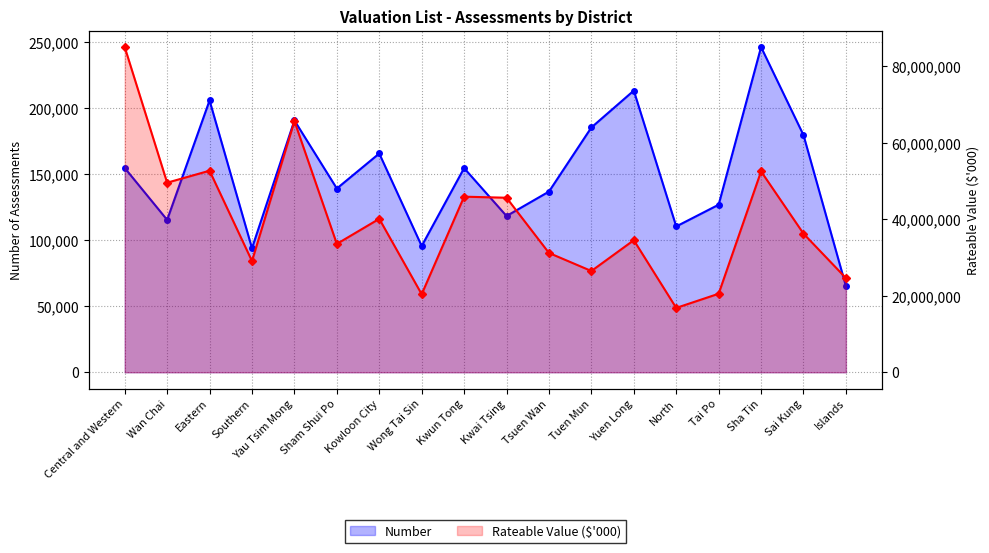

Which series changed the most between Eastern and Southern?

Rateable Value ($'000)